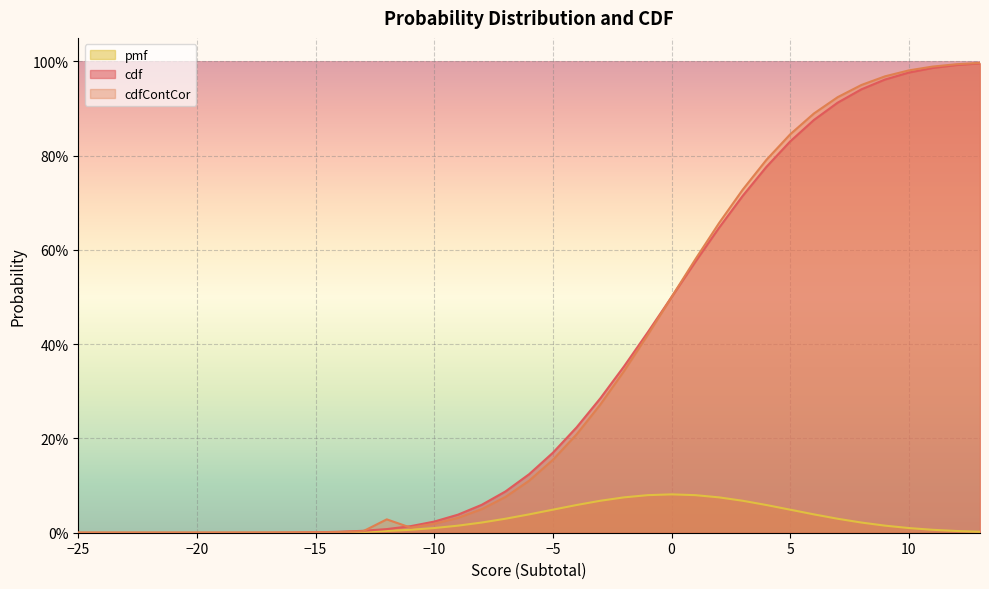

At which category is the sum across all series the highest?

13